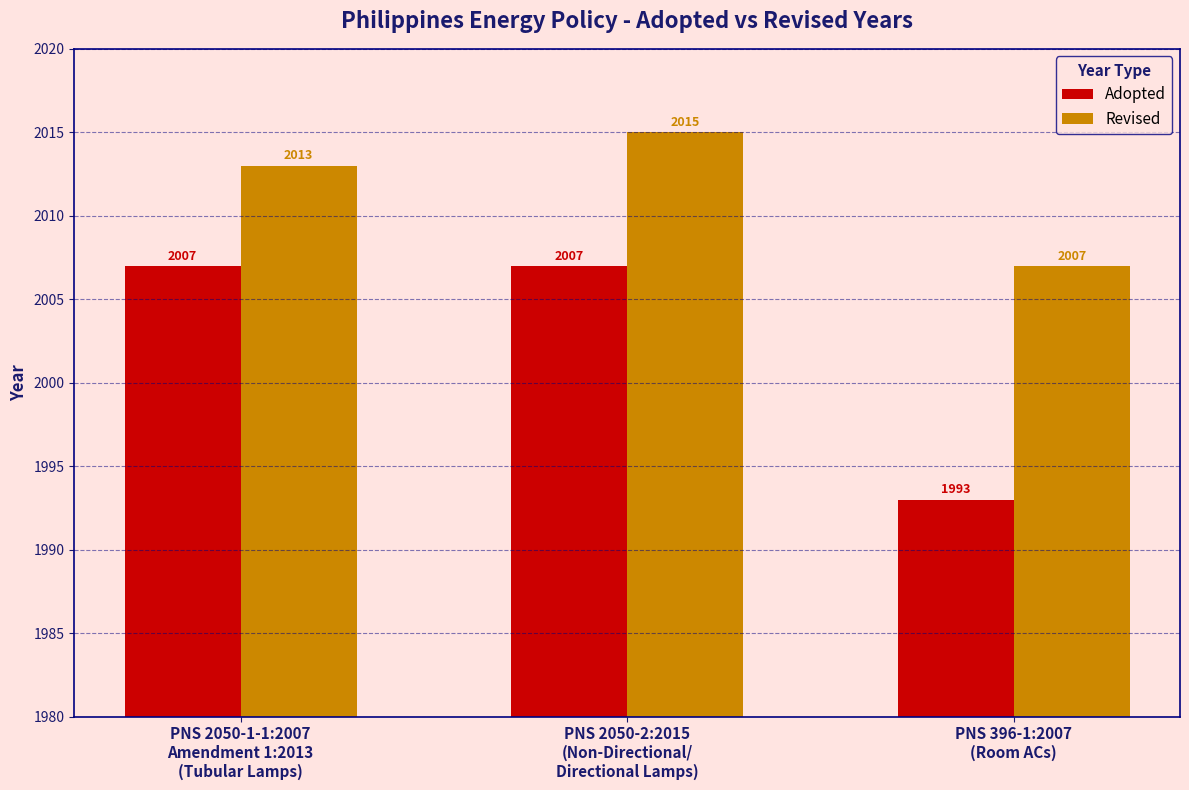

What is the highest value of the Adopted series?

2007